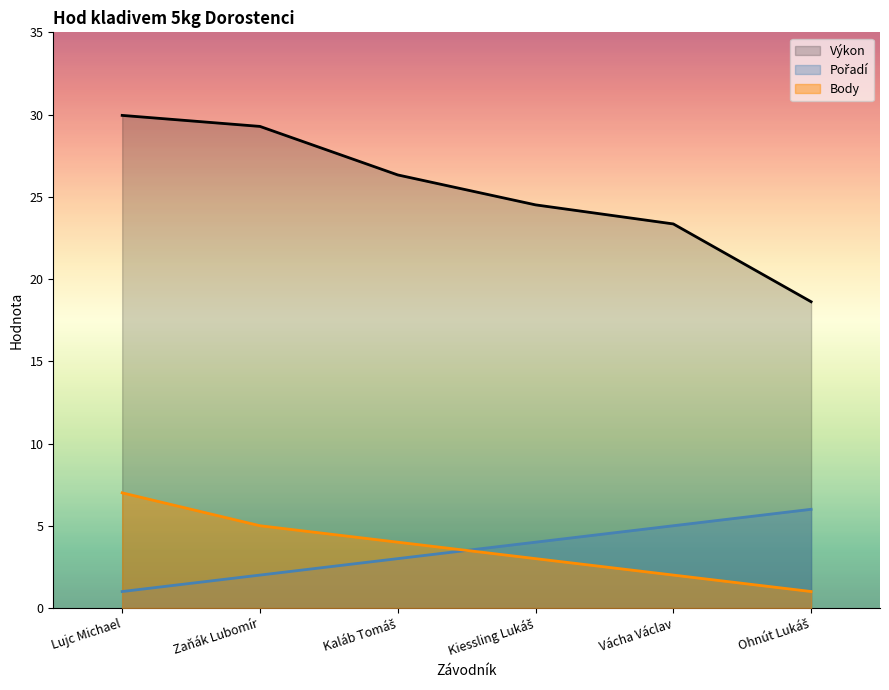

Reading right to left, transcribe all the data shown in this chart.

Pořadí: 6.0	5.0	4.0	3.0	2.0	1.0
Výkon: 18.6	23.4	24.5	26.3	29.3	29.9
Body: 1.0	2.0	3.0	4.0	5.0	7.0